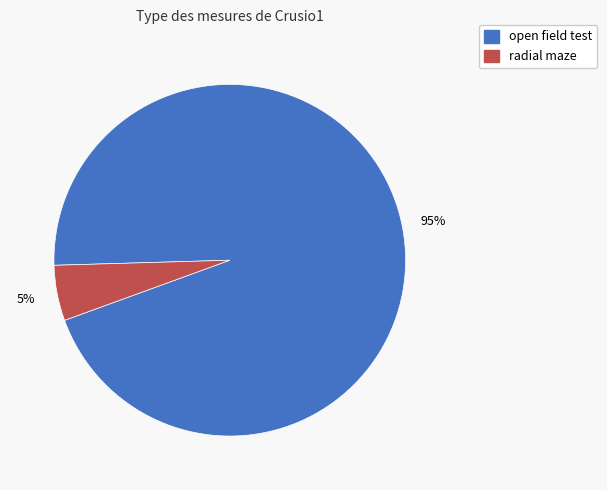

Combined, do open field test and radial maze account for over 50%?

Yes